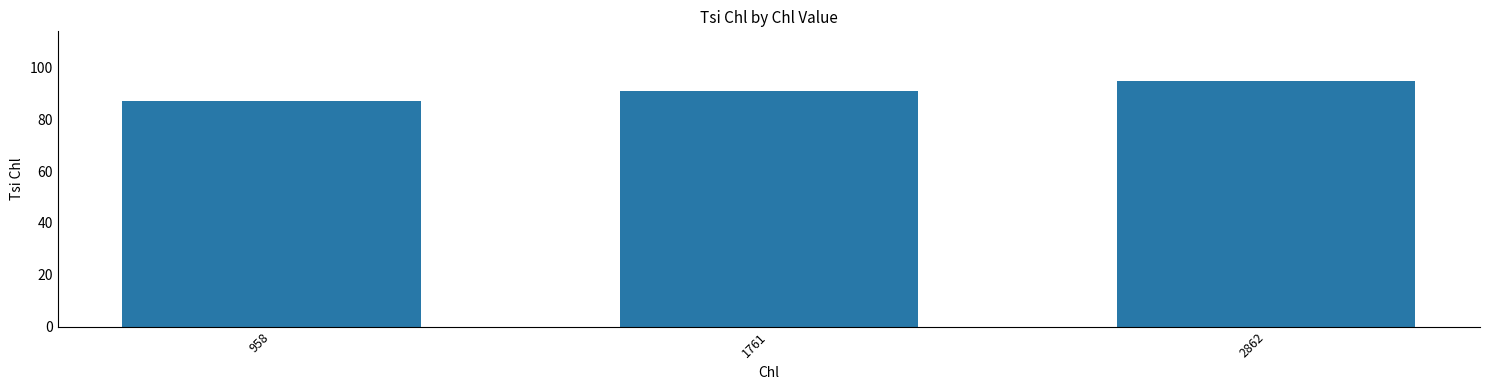

At which category does the chart reach its minimum across all series?

958